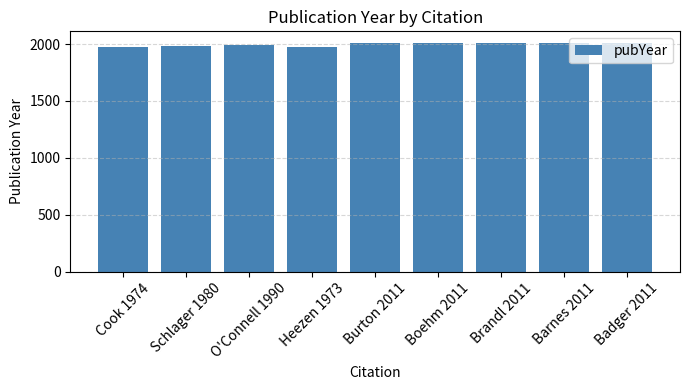

What value does the data have at Boehm 2011?

2011